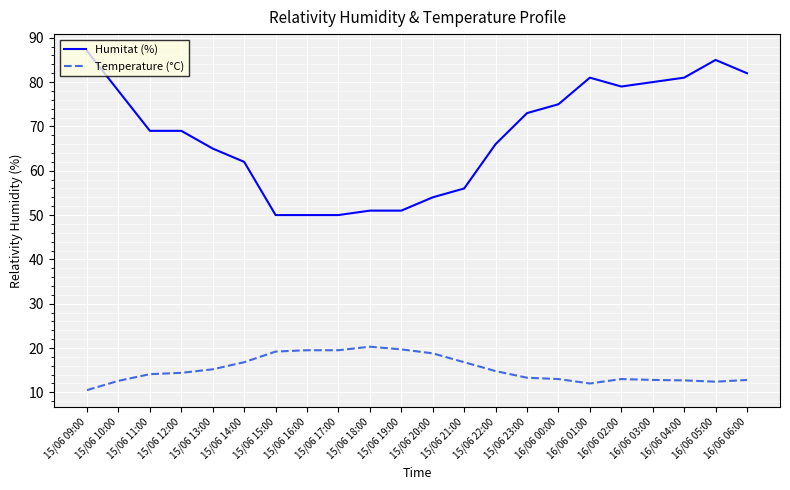

True or false: Humitat (%) and Temperature (°C) cross at least once.

False